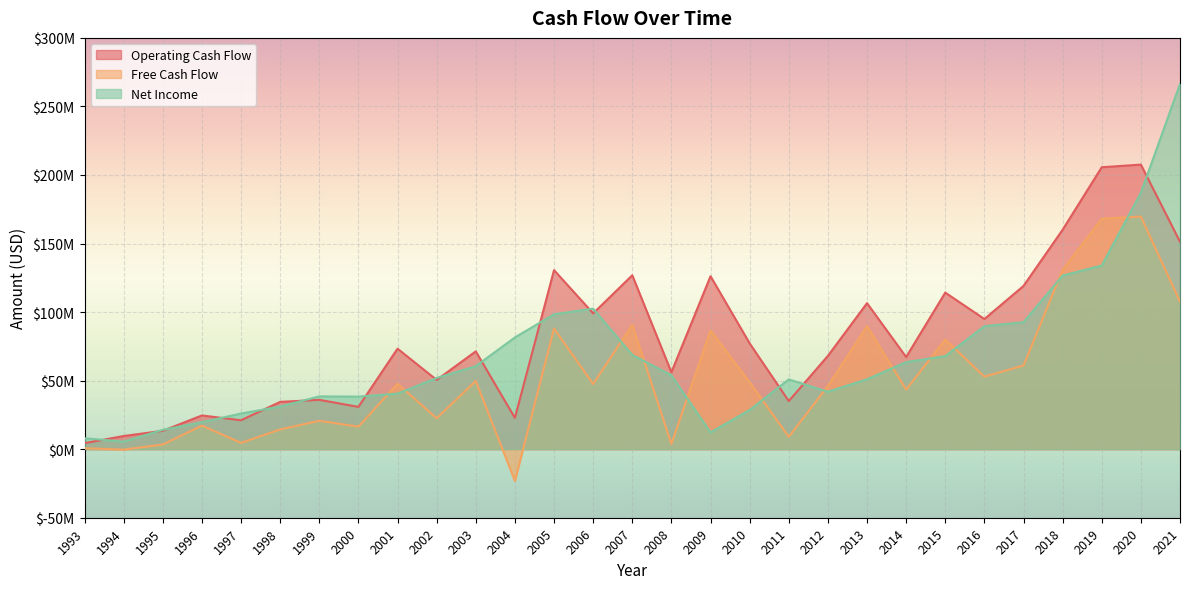

Reading left to right, what are all the values shown in this chart?

Operating Cash Flow: 1993=4400000	1994=9600000	1995=13400000	1996=24600000	1997=21100000	1998=34500000	1999=36000000	2000=30870378	2001=73300845	2002=50514472	2003=71352210	2004=22819401	2005=130602000	2006=99067000	2007=126845000	2008=56132000	2009=126160000	2010=77197000	2011=35087000	2012=68052000	2013=106506000	2014=67221000	2015=114207000	2016=94947000	2017=119065000	2018=160080000	2019=205662000	2020=207572000	2021=151295000
Free Cash Flow: 1993=700000	1994=-300000	1995=3400000	1996=17200000	1997=4600000	1998=14400000	1999=20700000	2000=16448706	2001=47729385	2002=22561254	2003=49759945	2004=-23146584	2005=88000000	2006=47530000	2007=90754000	2008=3802000	2009=86673000	2010=48856000	2011=9024000	2012=46091000	2013=89702000	2014=43506000	2015=80021000	2016=52945000	2017=61024000	2018=130770000	2019=168136000	2020=169663000	2021=107557000
Net Income: 1993=8000000	1994=5500000	1995=14100000	1996=19700000	1997=26000000	1998=31100000	1999=38500000	2000=38354103	2001=40518126	2002=51934147	2003=60562224	2004=81508343	2005=98394000	2006=102496000	2007=68742000	2008=53934000	2009=12217000	2010=28586000	2011=50900000	2012=41918000	2013=50971000	2014=63531000	2015=67888000	2016=89734000	2017=92617000	2018=126633000	2019=133982000	2020=187000000	2021=266447000